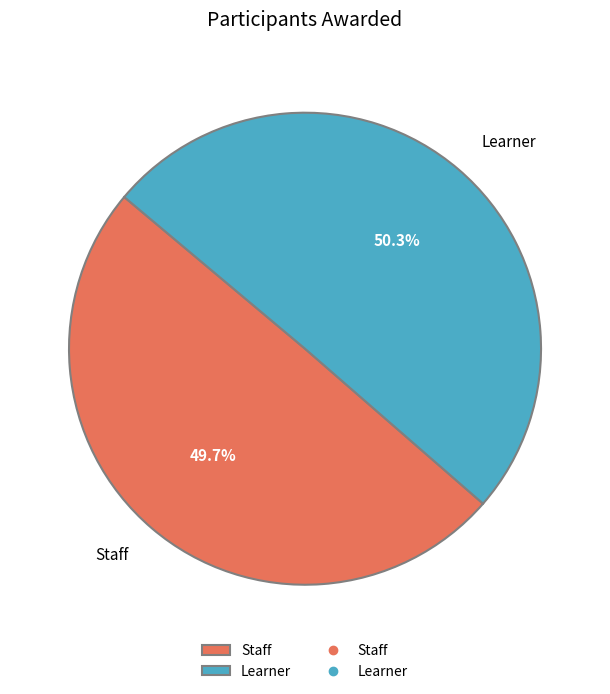

To the nearest percent, what percentage of the pie is Staff?

50%